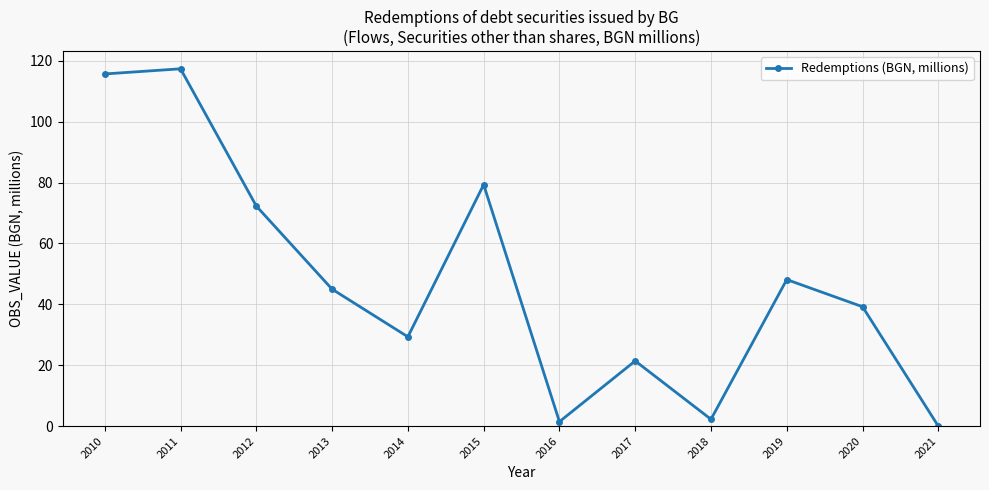

Does the chart have visible grid lines?

Yes